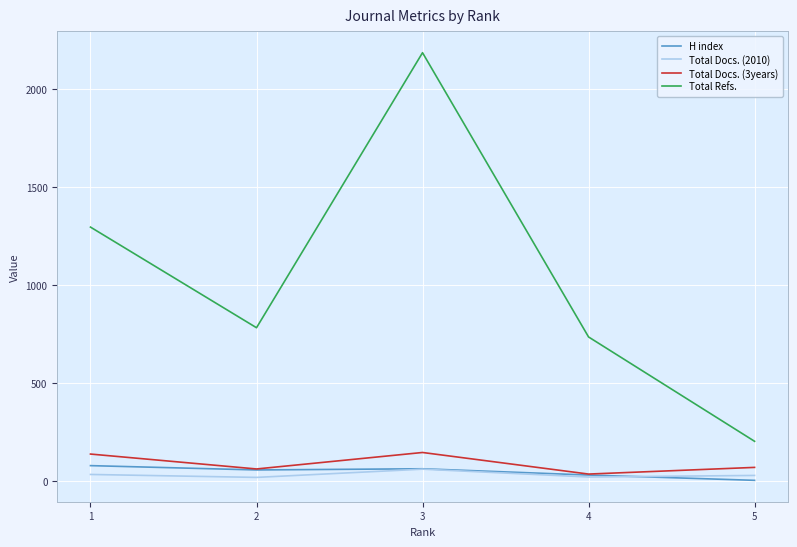

True or false: Total Docs. (3years) and Total Refs. cross at least once.

False